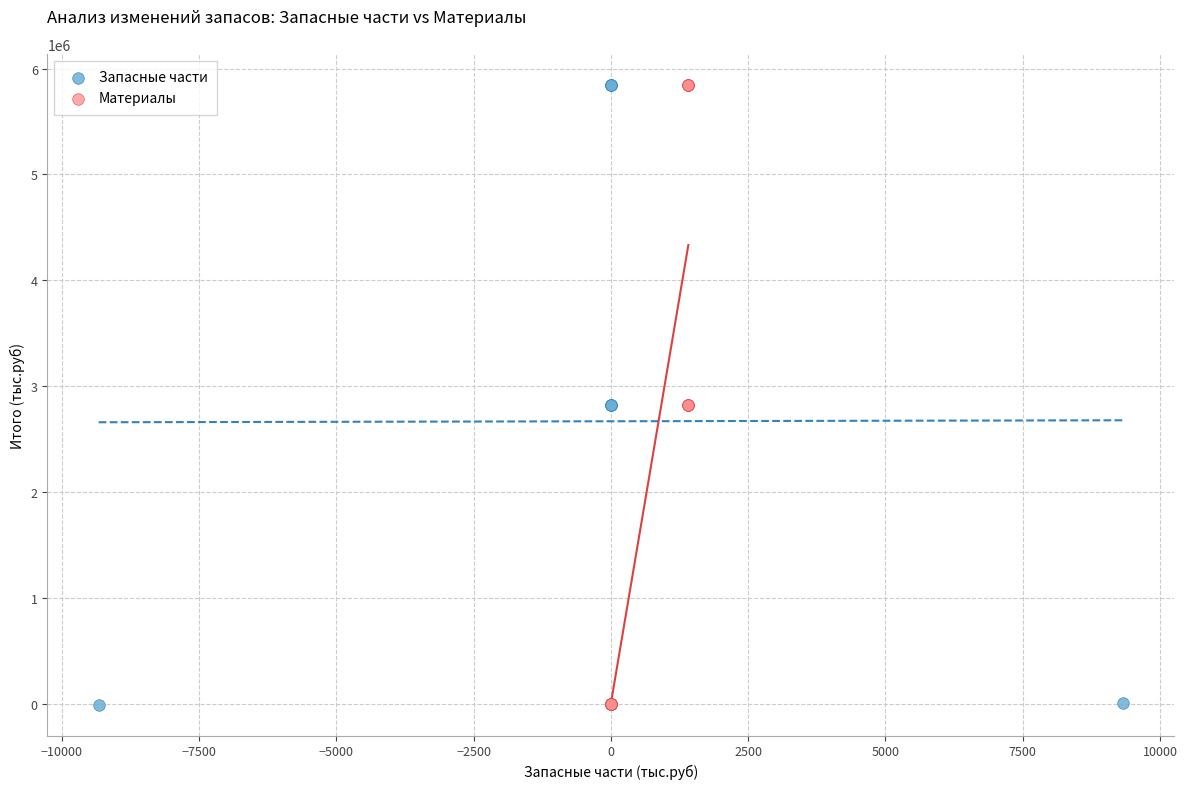

Which series has the widest spread of Y values?

Запасные части